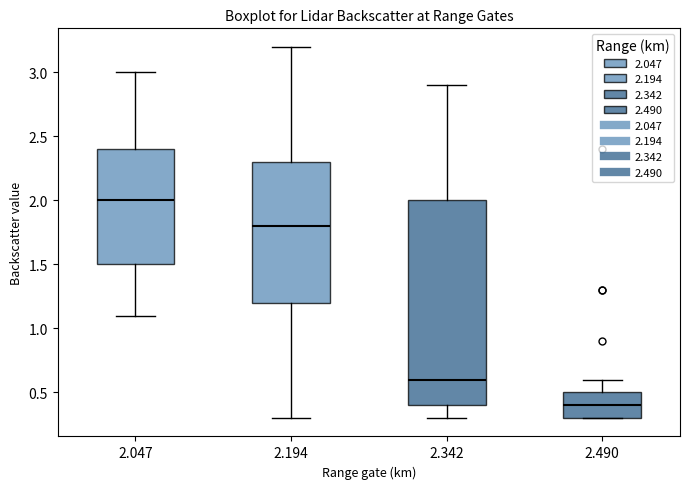

Where does the median line of the box at x = 2.342 sit on the y-axis? The values are not printed on the chart, so give them approximately, as read against the axis.

0.6